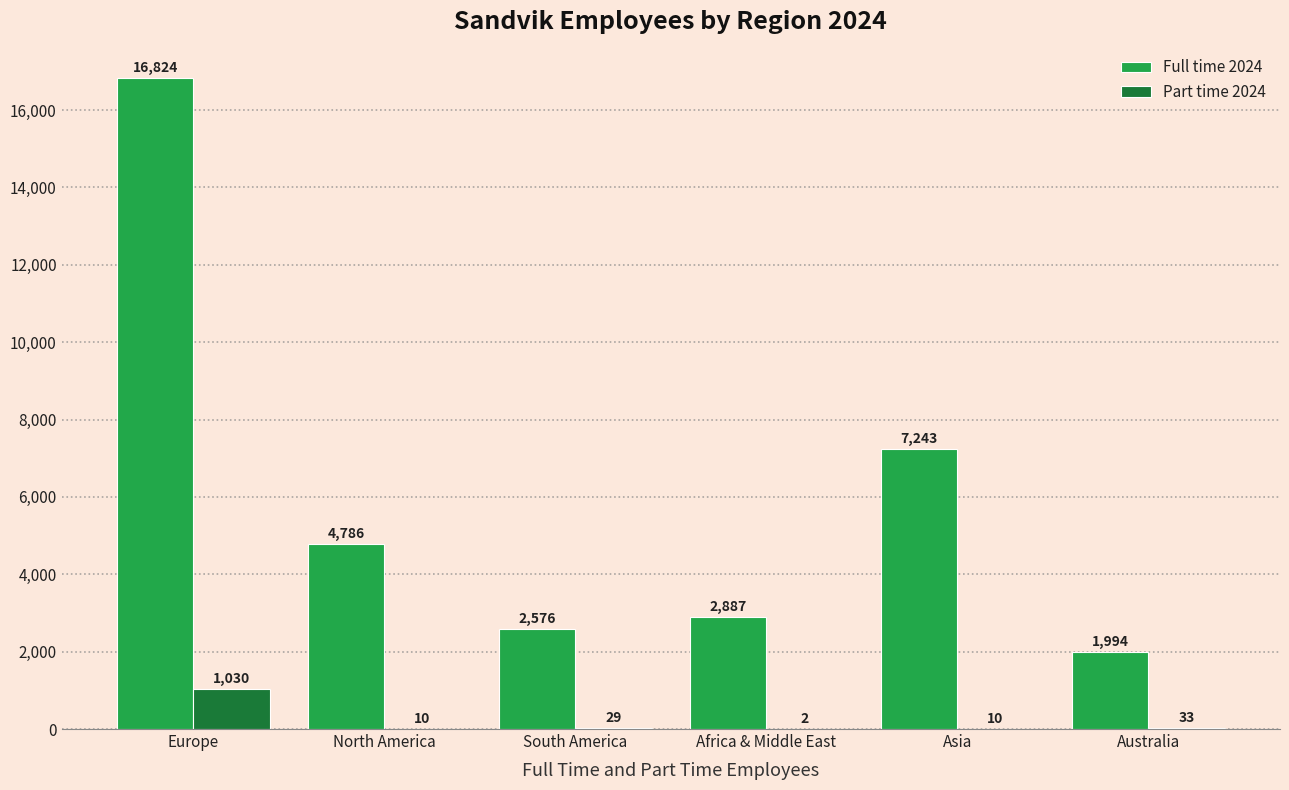

At which category is the sum across all series the highest?

Europe